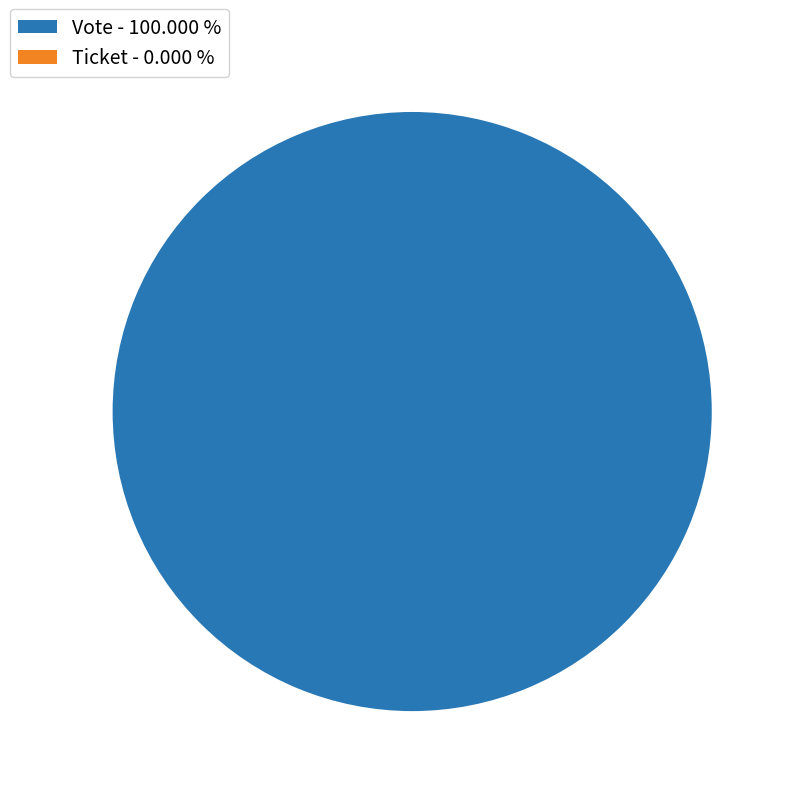

Does Ticket account for over 50% of the chart?

No